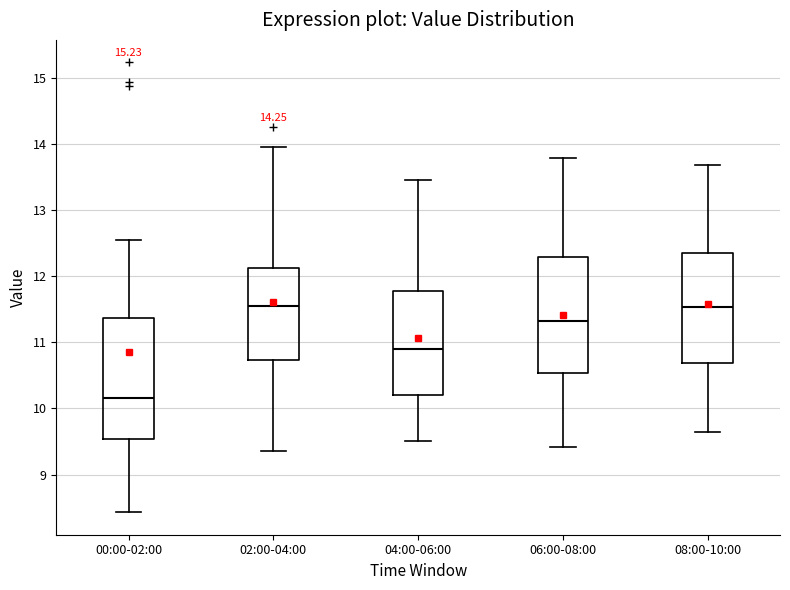

Reading left to right, transcribe this box plot: for each box, give where its median line is, the range the box spans, and where its two whiskers end, as read against the y-axis. The values are not printed on the chart, so give them approximately, as read against the axis.

00:00-02:00: median 10.2, box 9.5 to 11.4, whiskers 8.4 to 12.6
02:00-04:00: median 11.5, box 10.7 to 12.1, whiskers 9.4 to 14.0
04:00-06:00: median 10.9, box 10.2 to 11.8, whiskers 9.5 to 13.5
06:00-08:00: median 11.3, box 10.5 to 12.3, whiskers 9.4 to 13.8
08:00-10:00: median 11.5, box 10.7 to 12.4, whiskers 9.7 to 13.7